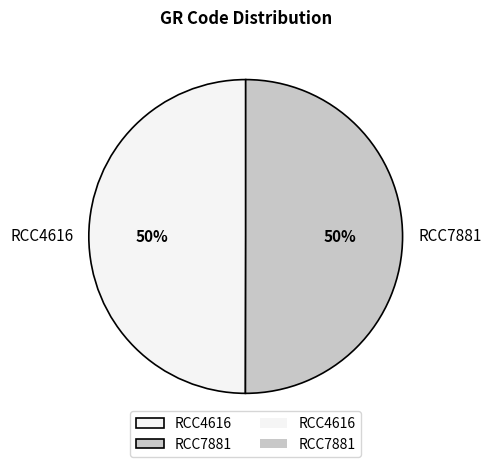

What is the ratio of the value at RCC7881 to the value at RCC4616?

1.0